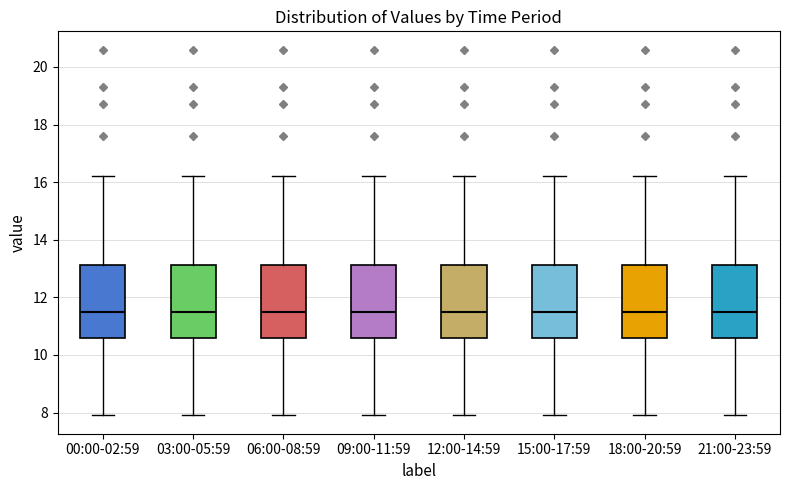

Reading left to right, transcribe this box plot: for each box, give where its median line is, the range the box spans, and where its two whiskers end, as read against the y-axis. The values are not printed on the chart, so give them approximately, as read against the axis.

00:00-02:59: median 11.6, box 10.6 to 13.2, whiskers 8.0 to 16.2
03:00-05:59: median 11.6, box 10.6 to 13.2, whiskers 8.0 to 16.2
06:00-08:59: median 11.6, box 10.6 to 13.2, whiskers 8.0 to 16.2
09:00-11:59: median 11.6, box 10.6 to 13.2, whiskers 8.0 to 16.2
12:00-14:59: median 11.6, box 10.6 to 13.2, whiskers 8.0 to 16.2
15:00-17:59: median 11.6, box 10.6 to 13.2, whiskers 8.0 to 16.2
18:00-20:59: median 11.6, box 10.6 to 13.2, whiskers 8.0 to 16.2
21:00-23:59: median 11.6, box 10.6 to 13.2, whiskers 8.0 to 16.2